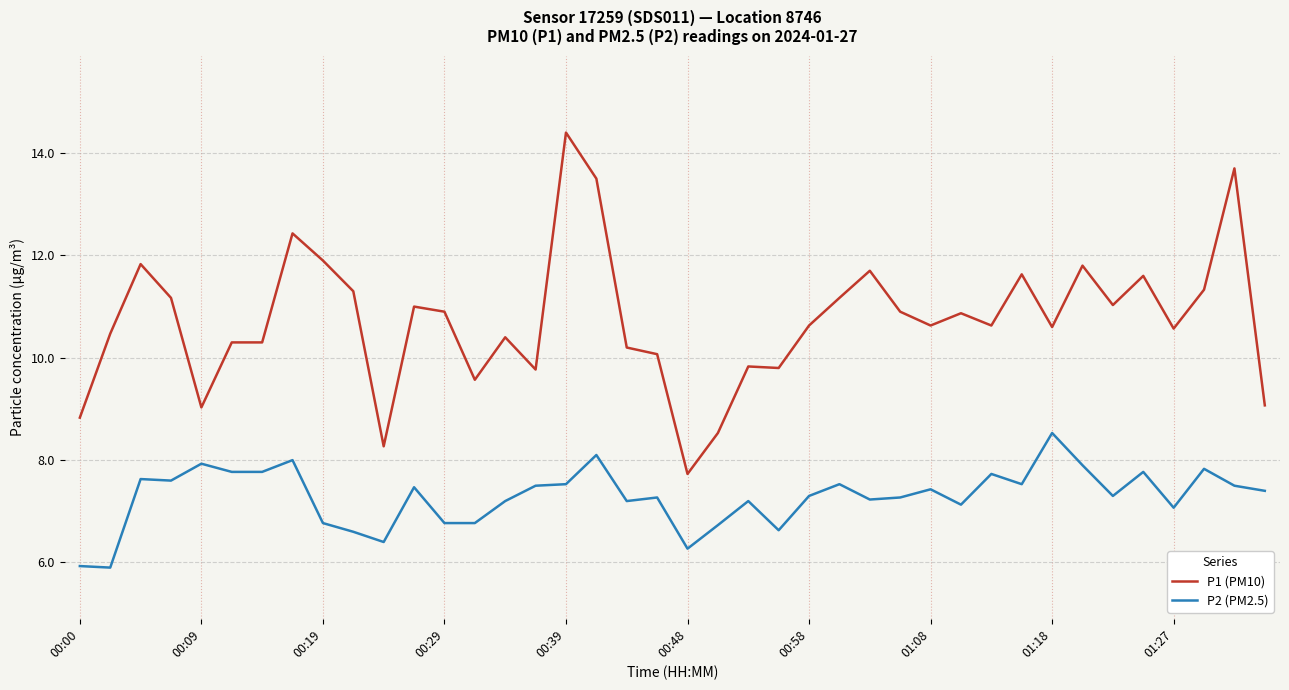

Rank the series by their average value, from highest to lowest.

P1 (PM10), P2 (PM2.5)